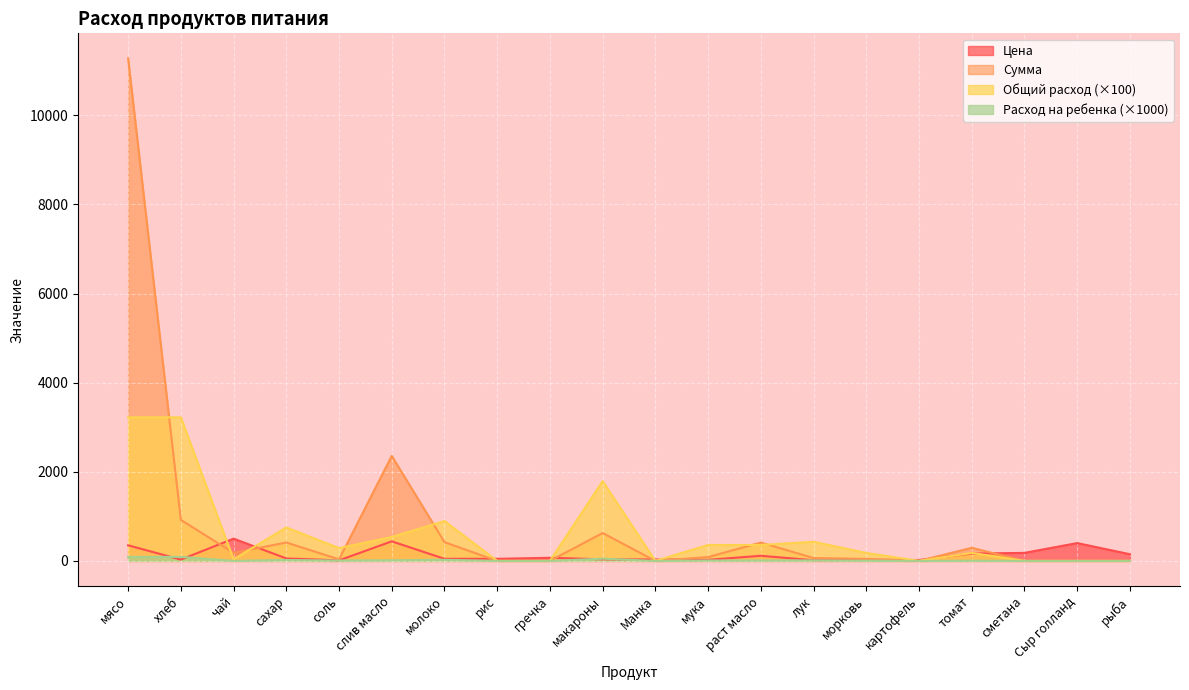

Reading left to right, transcribe all the data shown in this chart.

Цена: мясо=350.0	хлеб=28.6	чай=500.0	сахар=55.0	соль=12.0	слив масло=438.9	молоко=47.0	рис=47.0	гречка=70.0	макароны=35.0	Манка=32.0	мука=24.0	раст масло=115.0	лук=15.0	морковь=25.0	картофель=20.0	томат=164.3	сметана=180.0	Сыр голланд=400.0	рыба=150.0
Сумма: мясо=11277.0	хлеб=920.5	чай=179.0	сахар=413.5	соль=34.4	слив масло=2356.8	молоко=420.6	рис=0.0	гречка=0.0	макароны=626.5	Манка=0.0	мука=85.9	раст масло=411.7	лук=64.4	морковь=44.8	картофель=0.0	томат=294.1	сметана=0.0	Сыр голланд=0.0	рыба=0.0
Общий расход: мясо=90.0	хлеб=90.0	чай=1.0	сахар=21.0	соль=8.0	слив масло=15.0	молоко=25.0	рис=0.0	гречка=0.0	макароны=50.0	Манка=0.0	мука=10.0	раст масло=10.0	лук=12.0	морковь=5.0	картофель=0.0	томат=5.0	сметана=0.0	Сыр голланд=0.0	рыба=0.0
Расход на ребенка: мясо=3222.0	хлеб=3222.0	чай=35.8	сахар=751.8	соль=286.4	слив масло=537.0	молоко=895.0	рис=0.0	гречка=0.0	макароны=1790.0	Манка=0.0	мука=358.0	раст масло=358.0	лук=429.6	морковь=179.0	картофель=0.0	томат=179.0	сметана=0.0	Сыр голланд=0.0	рыба=0.0